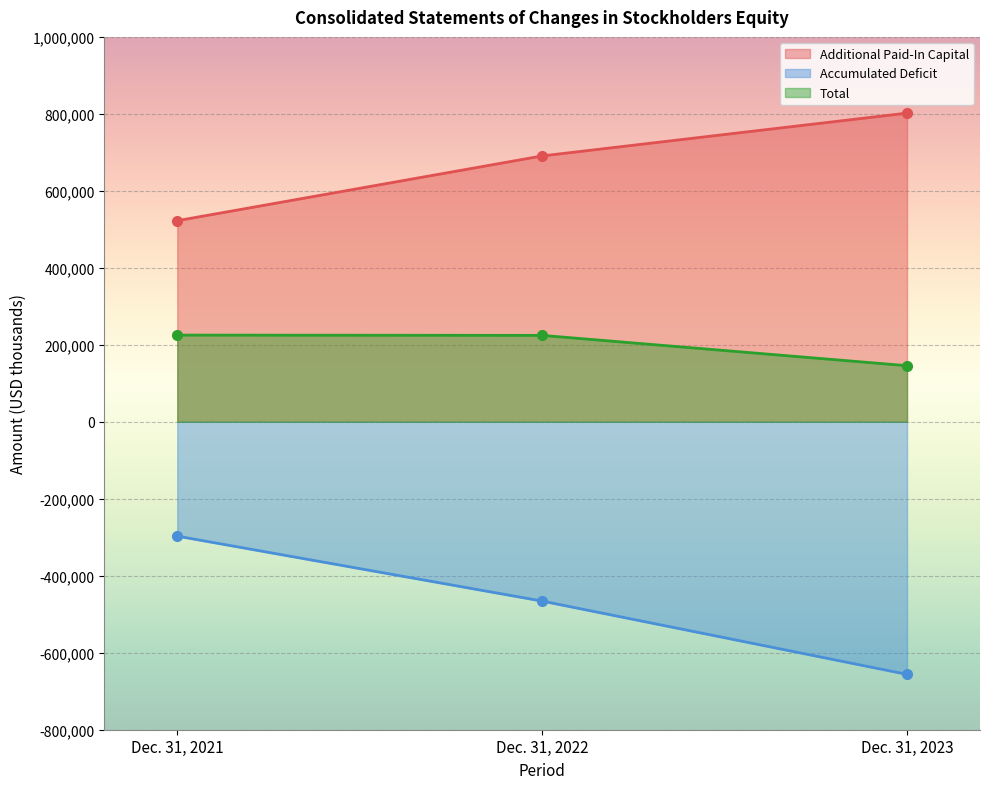

How many lines are shown in the chart?

3